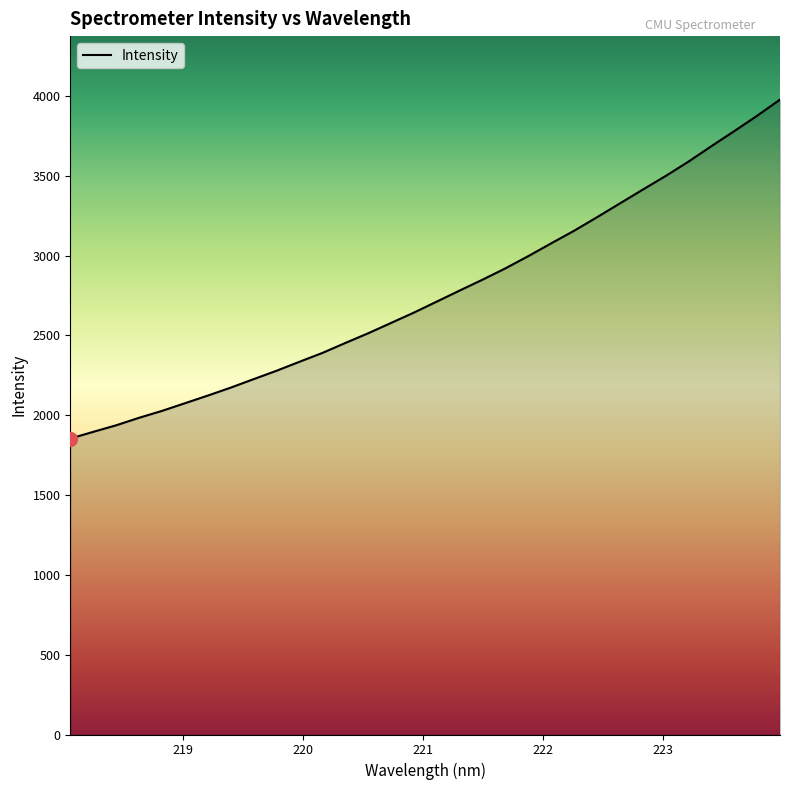

What is the difference between the maximum and minimum values?

2123.5